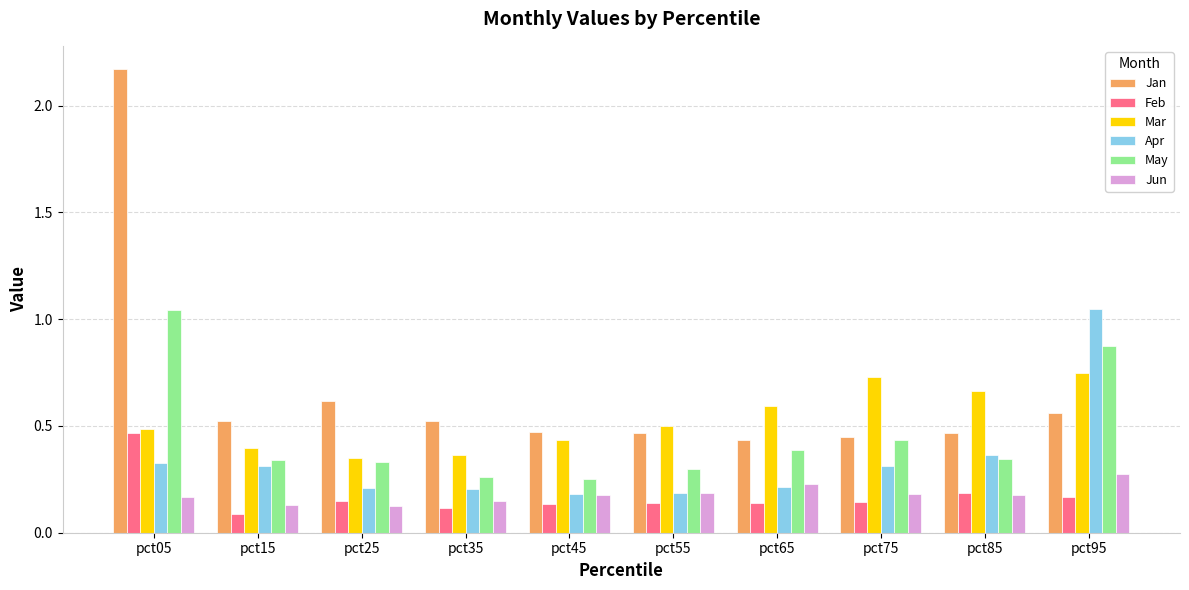

What is the sum of the May values at pct95 and pct65?

1.3